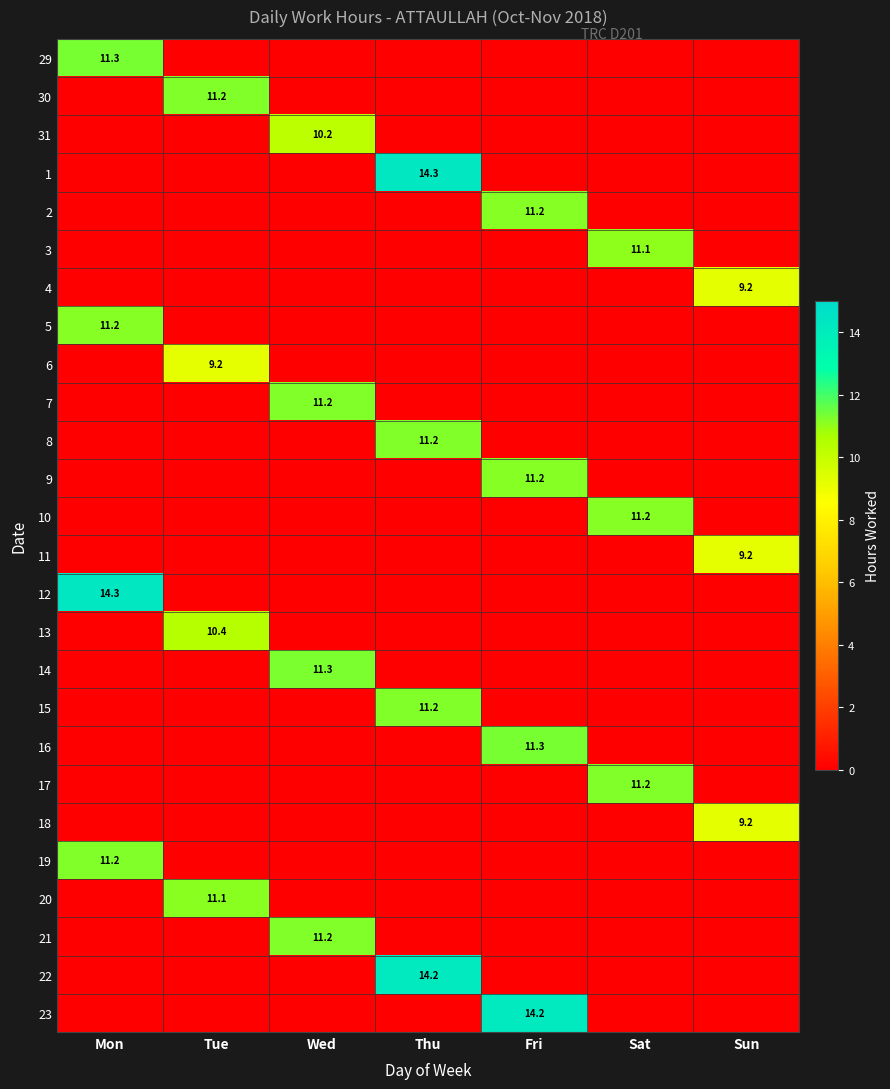

True or false: 21 has a value of 3.9 at Wed.

False